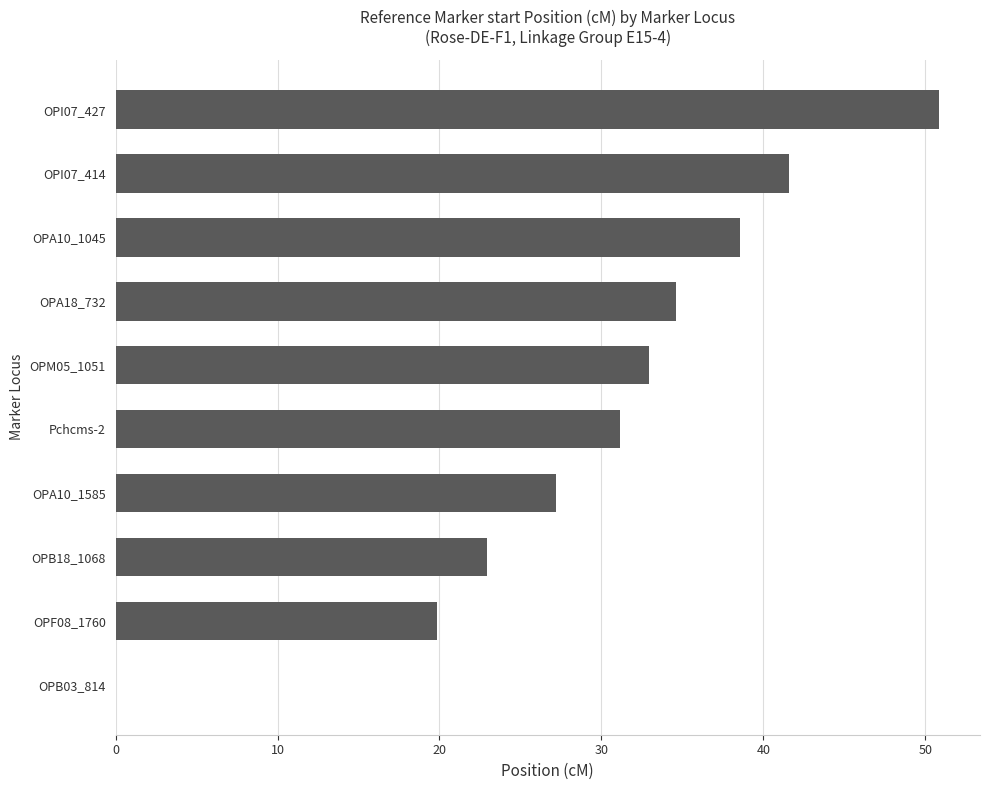

What is the change in value from Pchcms-2 to OPM05_1051?

+1.8